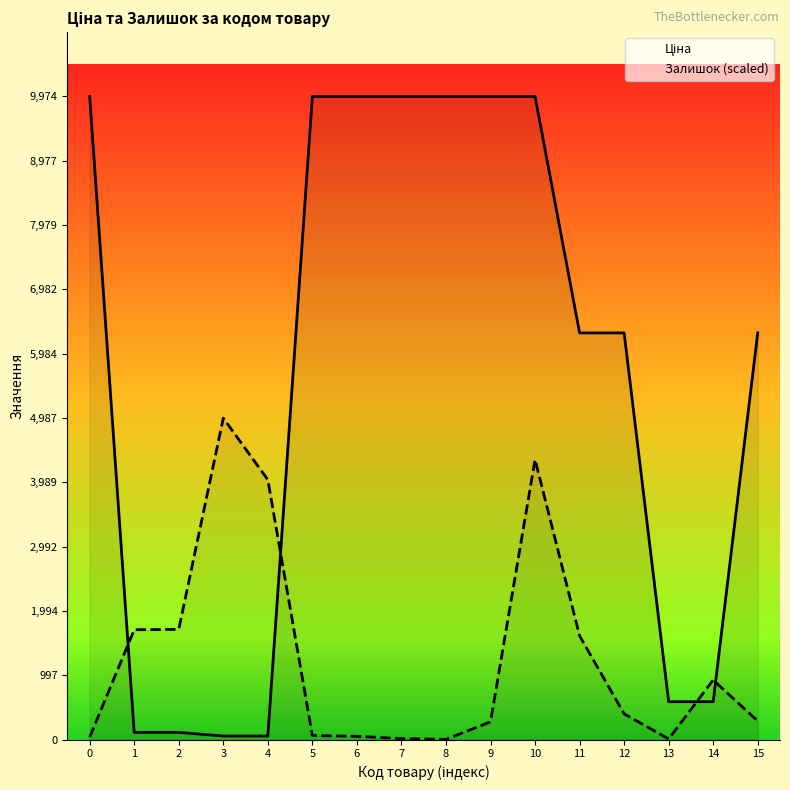

What is the value of the Ціна point at the 3rd from the left?

114.1